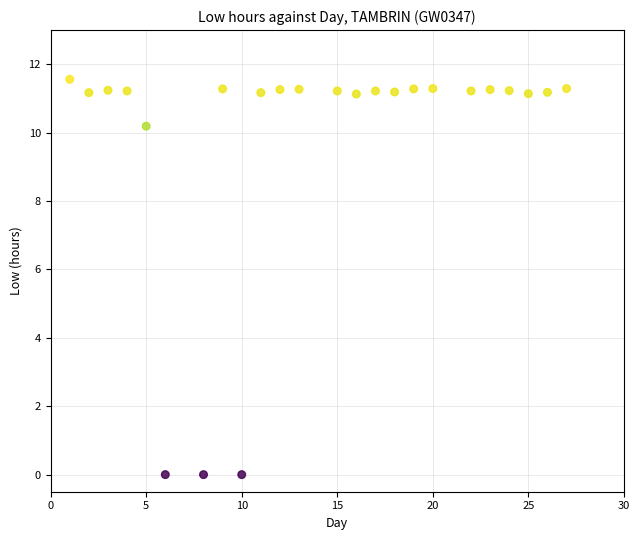

What is the range of X values (max minus min)?

26.0